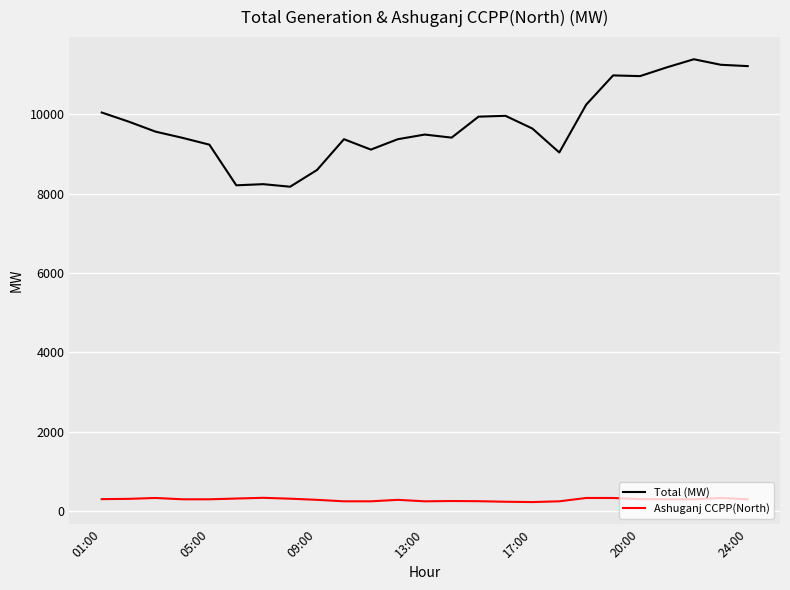

Does the chart display data point markers on the line(s)?

No